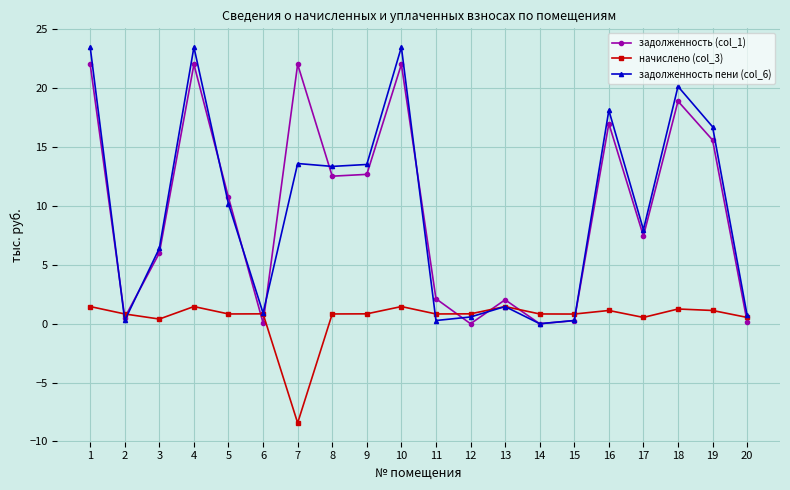

True or false: начислено (col_3) and задолженность (col_1) cross at least once.

True